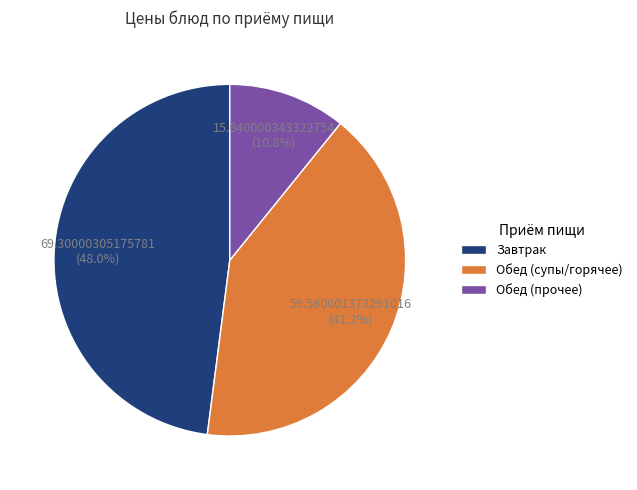

Which has a higher value, Обед (супы/горячее) or Завтрак?

Завтрак